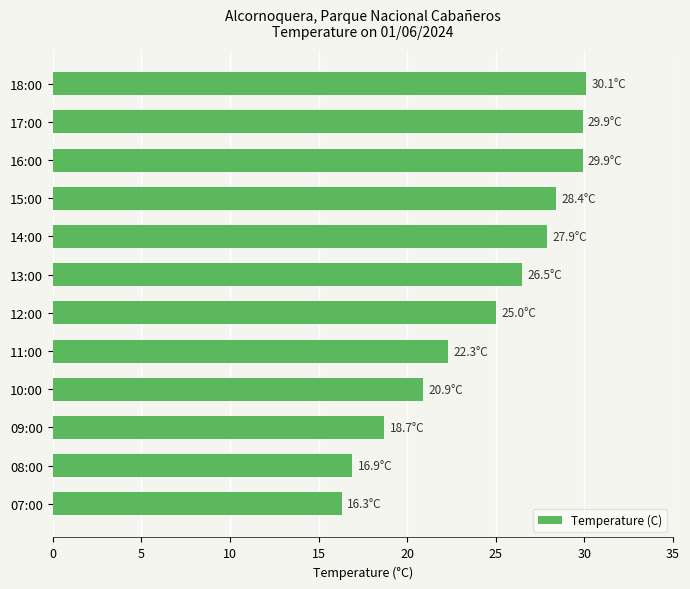

What is the difference between the values at 16:00 and 09:00?

11.2